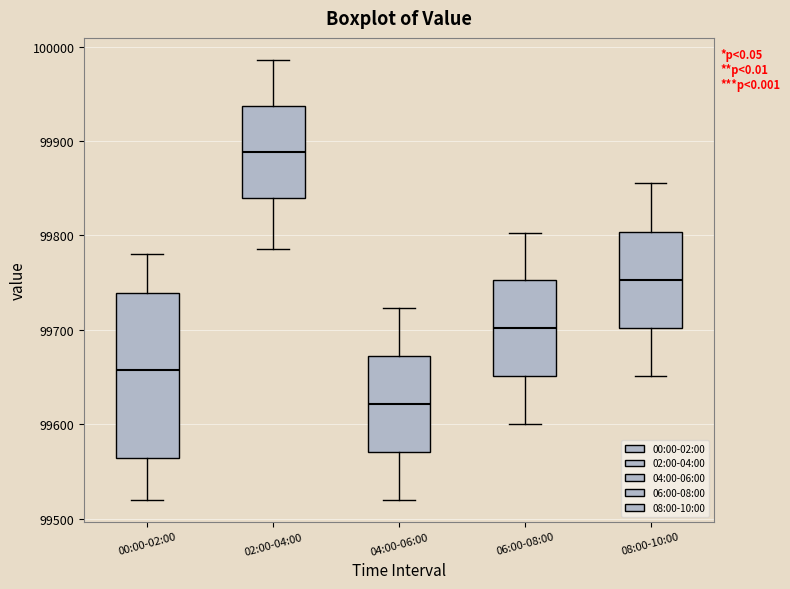

Reading left to right, read every box against the y-axis: the position of its median line, the range the box covers, and the ends of its whiskers. The values are not printed on the chart, so give them approximately, as read against the axis.

00:00-02:00: median 99660, box 99560 to 99740, whiskers 99520 to 99780
02:00-04:00: median 99890, box 99840 to 99940, whiskers 99790 to 99990
04:00-06:00: median 99620, box 99570 to 99670, whiskers 99520 to 99720
06:00-08:00: median 99700, box 99650 to 99750, whiskers 99600 to 99800
08:00-10:00: median 99750, box 99700 to 99800, whiskers 99650 to 99860